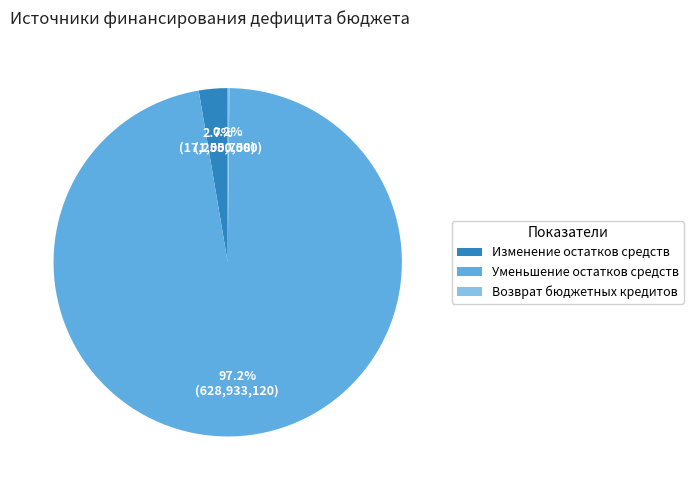

Which slice represents more than half of the pie?

Уменьшение остатков средств